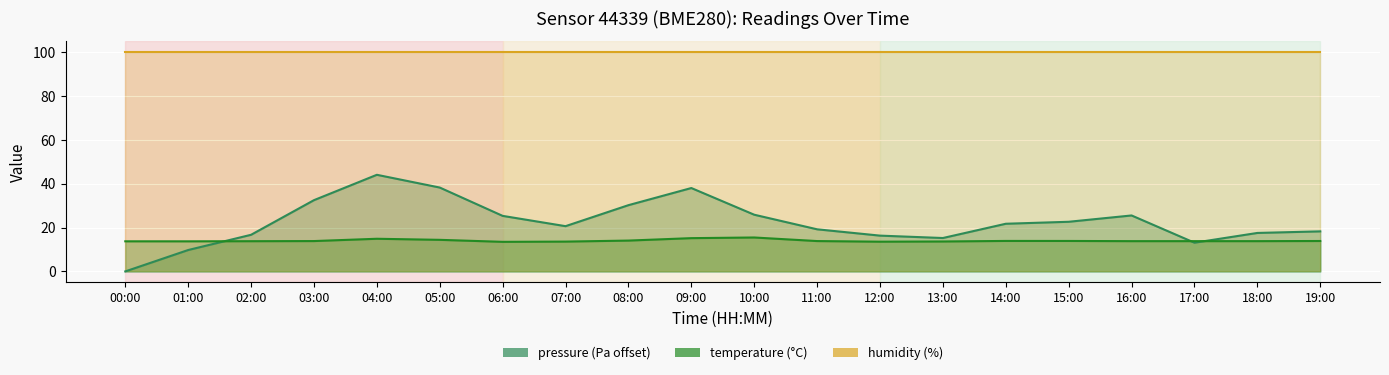

What value does the temperature series have at 10:00?

15.5